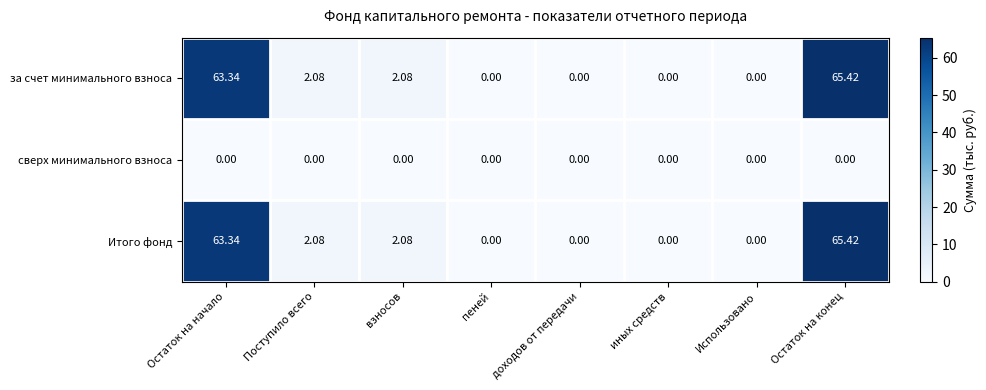

At which label does Итого фонд first exceed 2?

Остаток на начало